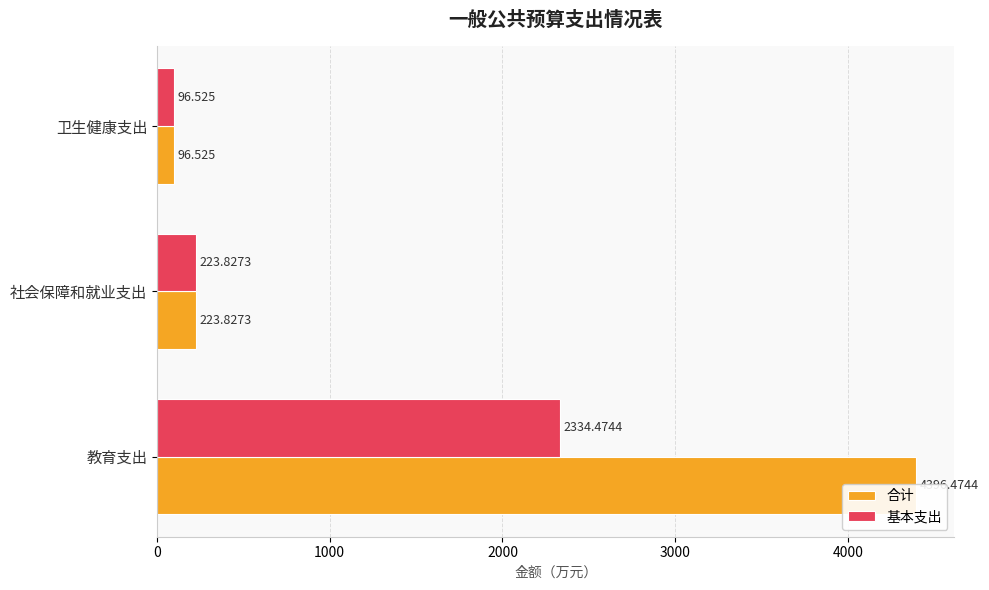

Is the value of 基本支出 at 社会保障和就业支出 greater than the value of 合计 at 卫生健康支出?

Yes